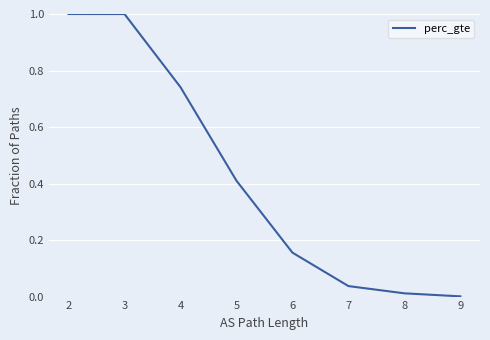

What is the difference between the maximum and second lowest values?

1.0